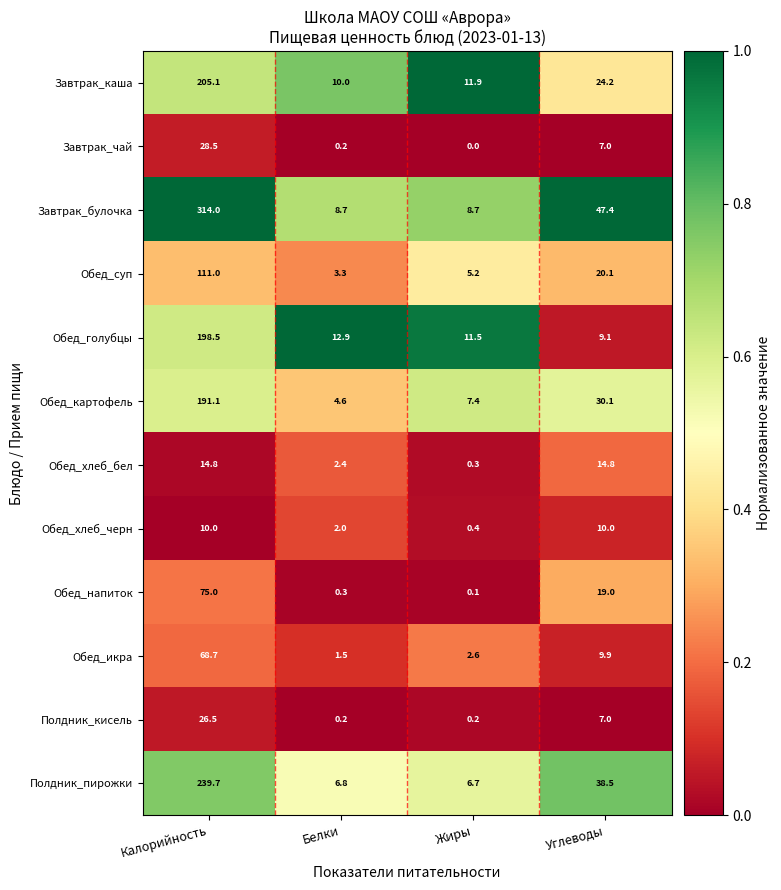

What is the difference between the highest and lowest values at Углеводы?

40.4